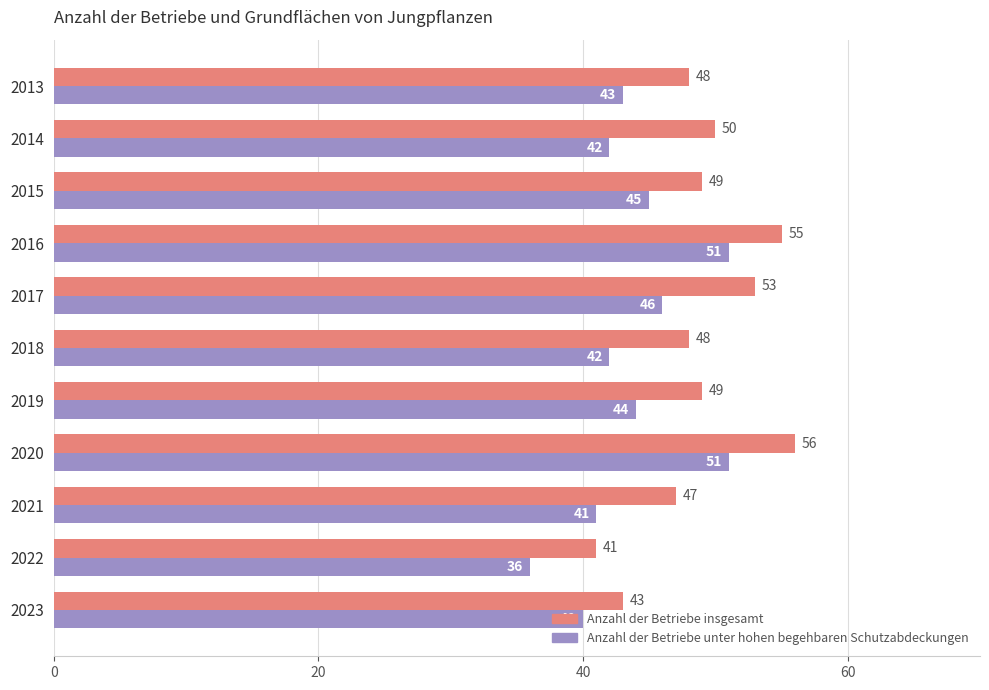

What is the approximate value of Anzahl der Betriebe insgesamt at 2019?

49